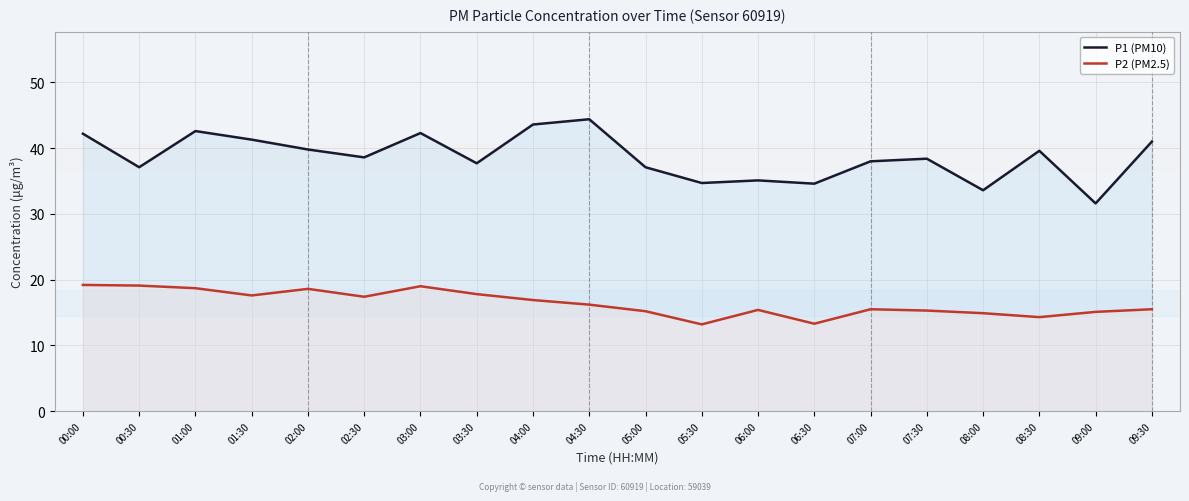

What is the sum of all P2 (PM2.5) values?

328.2